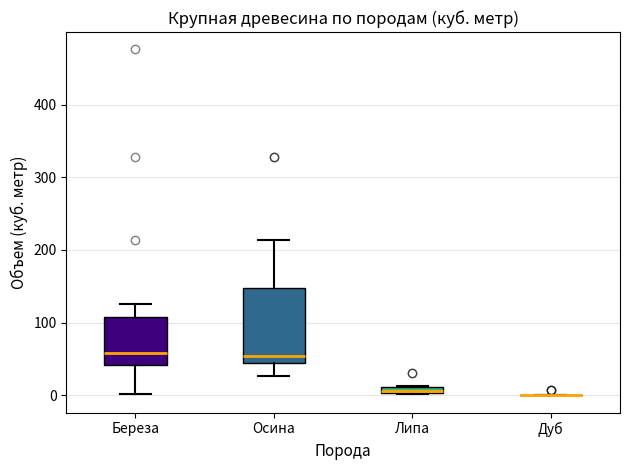

Where is the lower edge of the box for Липа on the y-axis? The values are not printed on the chart, so give them approximately, as read against the axis.

0